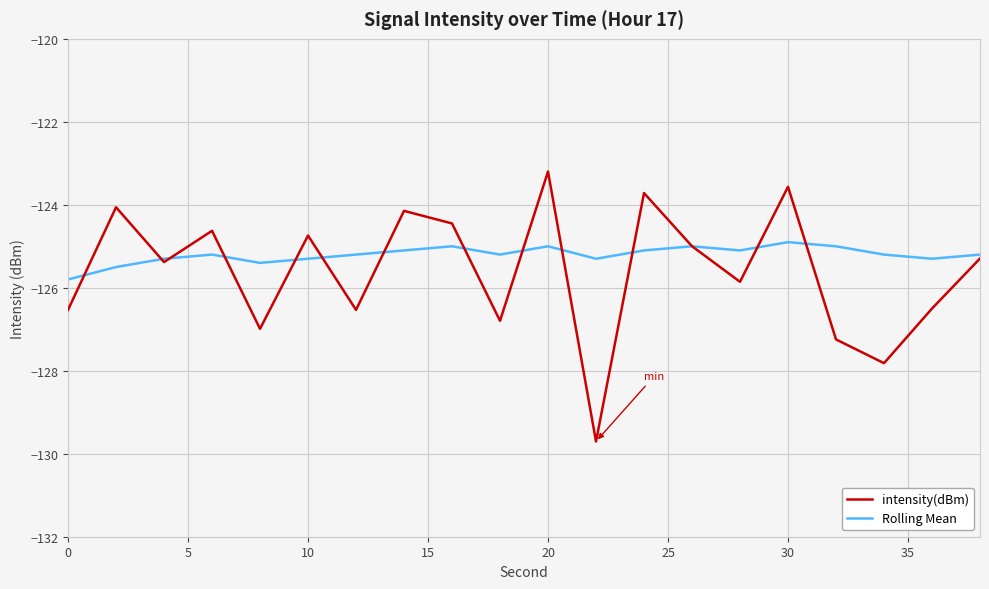

Which series has the largest range (max minus min)?

intensity(dBm)